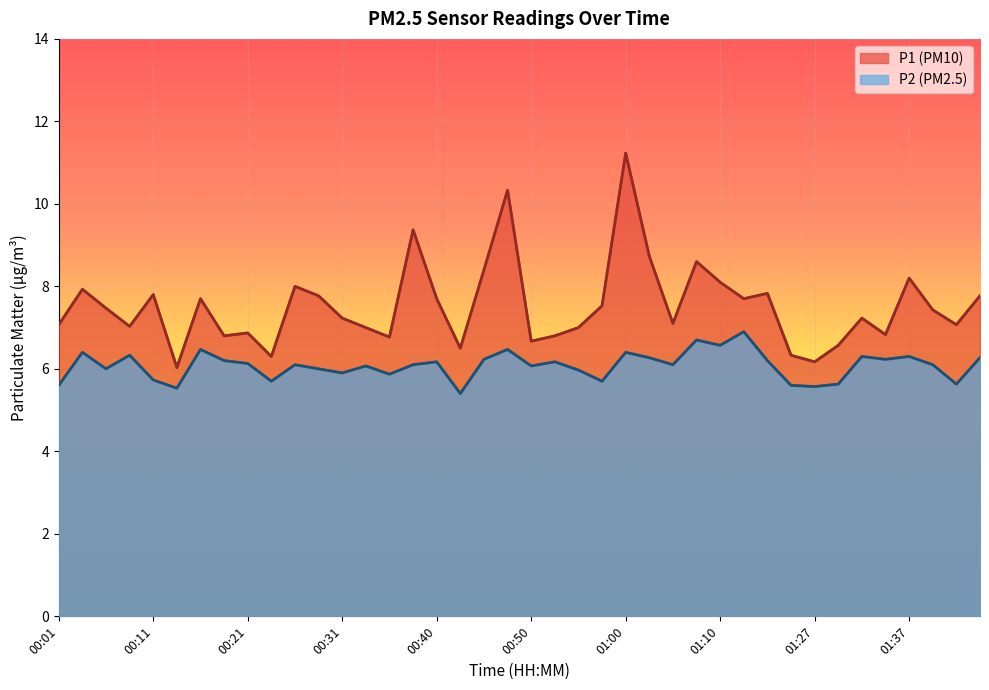

In P2, how many points are lower than both neighbors (excluding endpoints)?

13